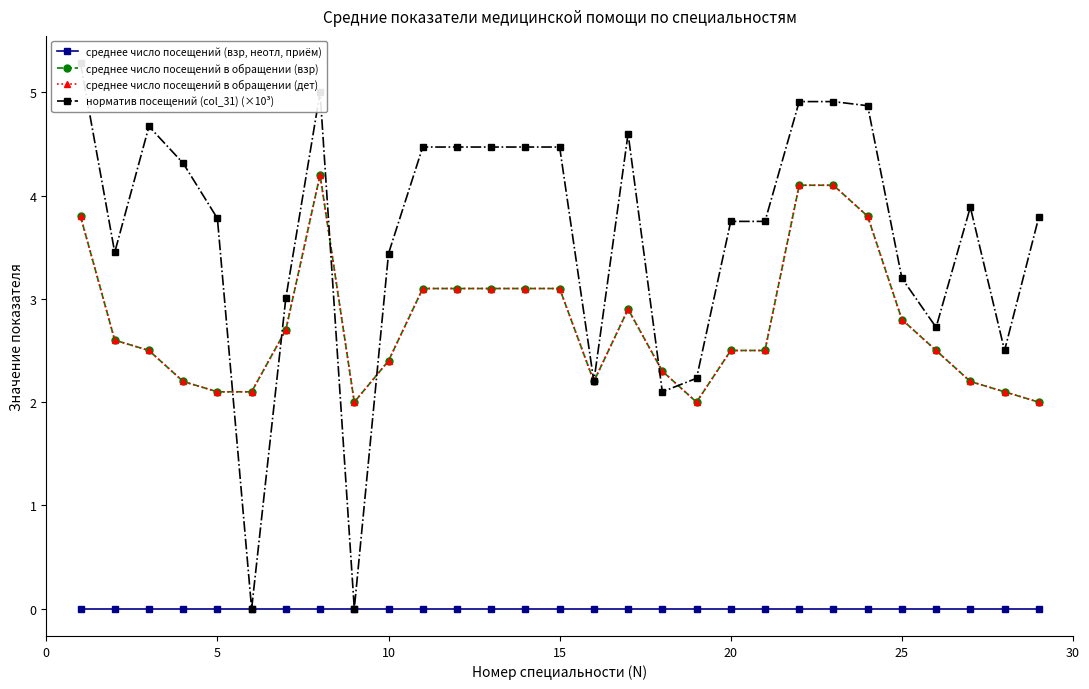

Reading right to left, extract all data points from this chart.

среднее число посещений (взр, неотл, приём): 0.0	0.0	0.0	0.0	0.0	0.0	0.0	0.0	0.0	0.0	0.0	0.0	0.0	0.0	0.0	0.0	0.0	0.0	0.0	0.0	0.0	0.0	0.0	0.0	0.0	0.0	0.0	0.0	0.0
среднее число посещений в обращении (взр): 2.0	2.1	2.2	2.5	2.8	3.8	4.1	4.1	2.5	2.5	2.0	2.3	2.9	2.2	3.1	3.1	3.1	3.1	3.1	2.4	2.0	4.2	2.7	2.1	2.1	2.2	2.5	2.6	3.8
среднее число посещений в обращении (дет): 2.0	2.1	2.2	2.5	2.8	3.8	4.1	4.1	2.5	2.5	2.0	2.3	2.9	2.2	3.1	3.1	3.1	3.1	3.1	2.4	2.0	4.2	2.7	2.1	2.1	2.2	2.5	2.6	3.8
норматив посещений (col_31) (×10³): 3.8	2.5	3.9	2.7	3.2	4.9	4.9	4.9	3.8	3.8	2.2	2.1	4.6	2.2	4.5	4.5	4.5	4.5	4.5	3.4	0.0	5.0	3.0	0.0	3.8	4.3	4.7	3.5	5.3